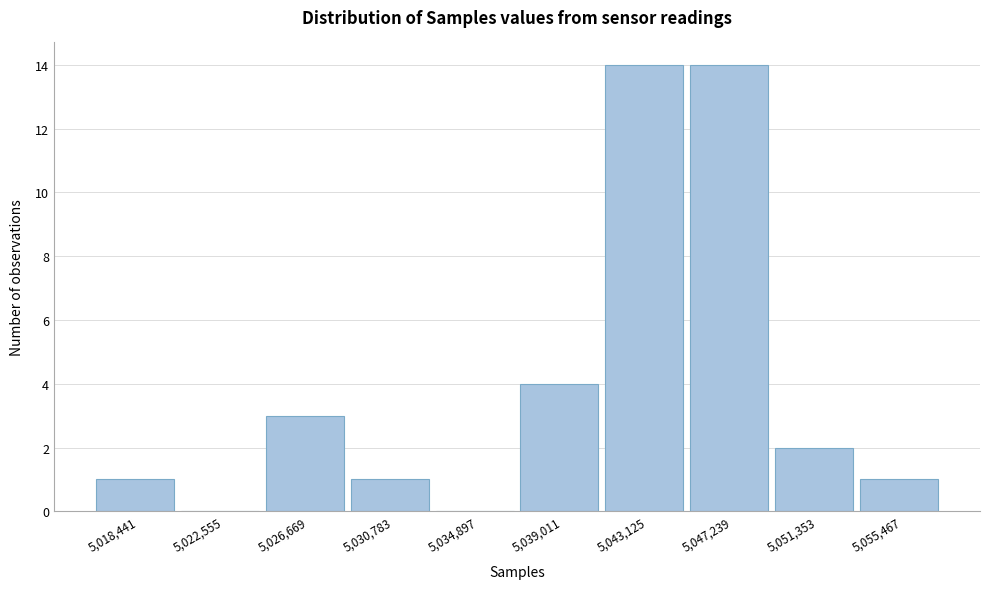

Reading left to right, list all the values displayed in this chart.

5,018,441=1	5,022,555=0	5,026,669=3	5,030,783=1	5,034,897=0	5,039,011=4	5,043,125=14	5,047,239=14	5,051,353=2	5,055,467=1